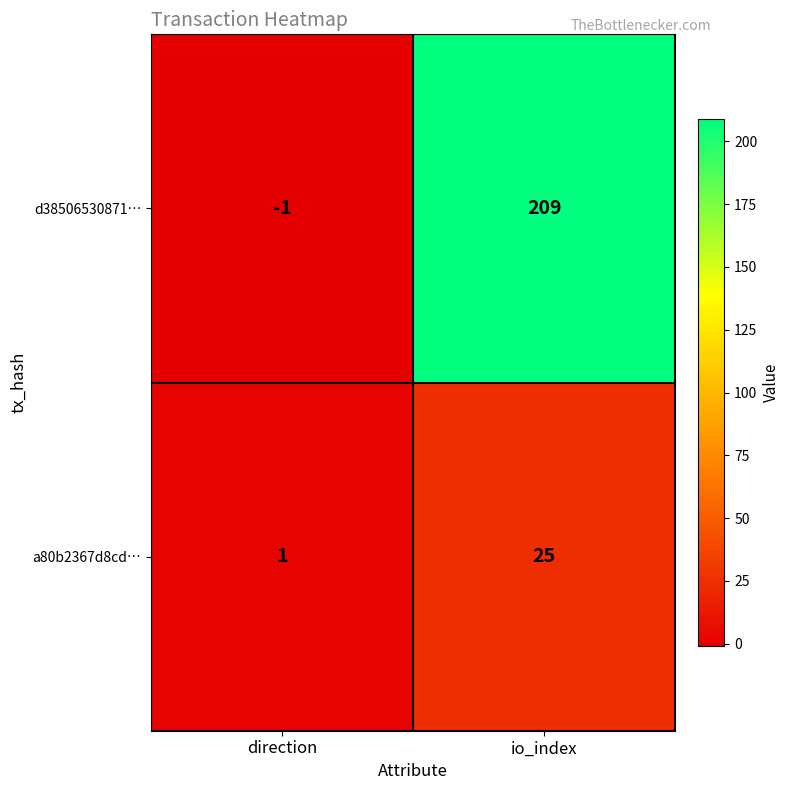

Is it true that a80b2367d8cd… equals 15 at io_index?

False